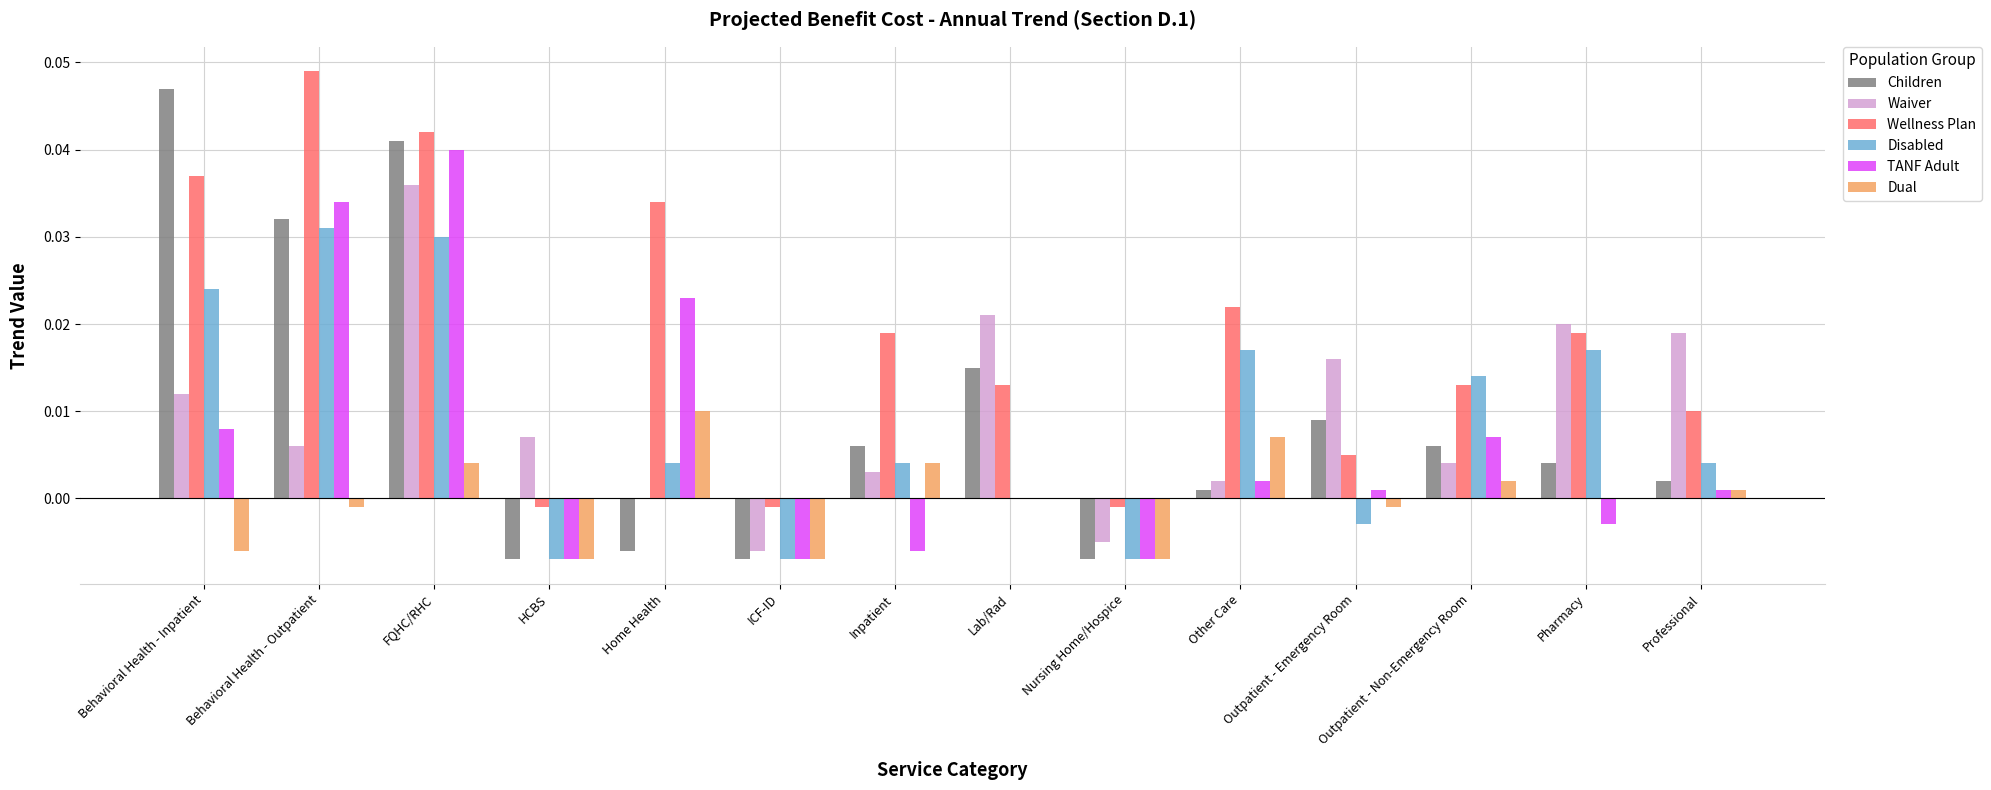

Which category has the highest value across all series?

Behavioral Health - Outpatient